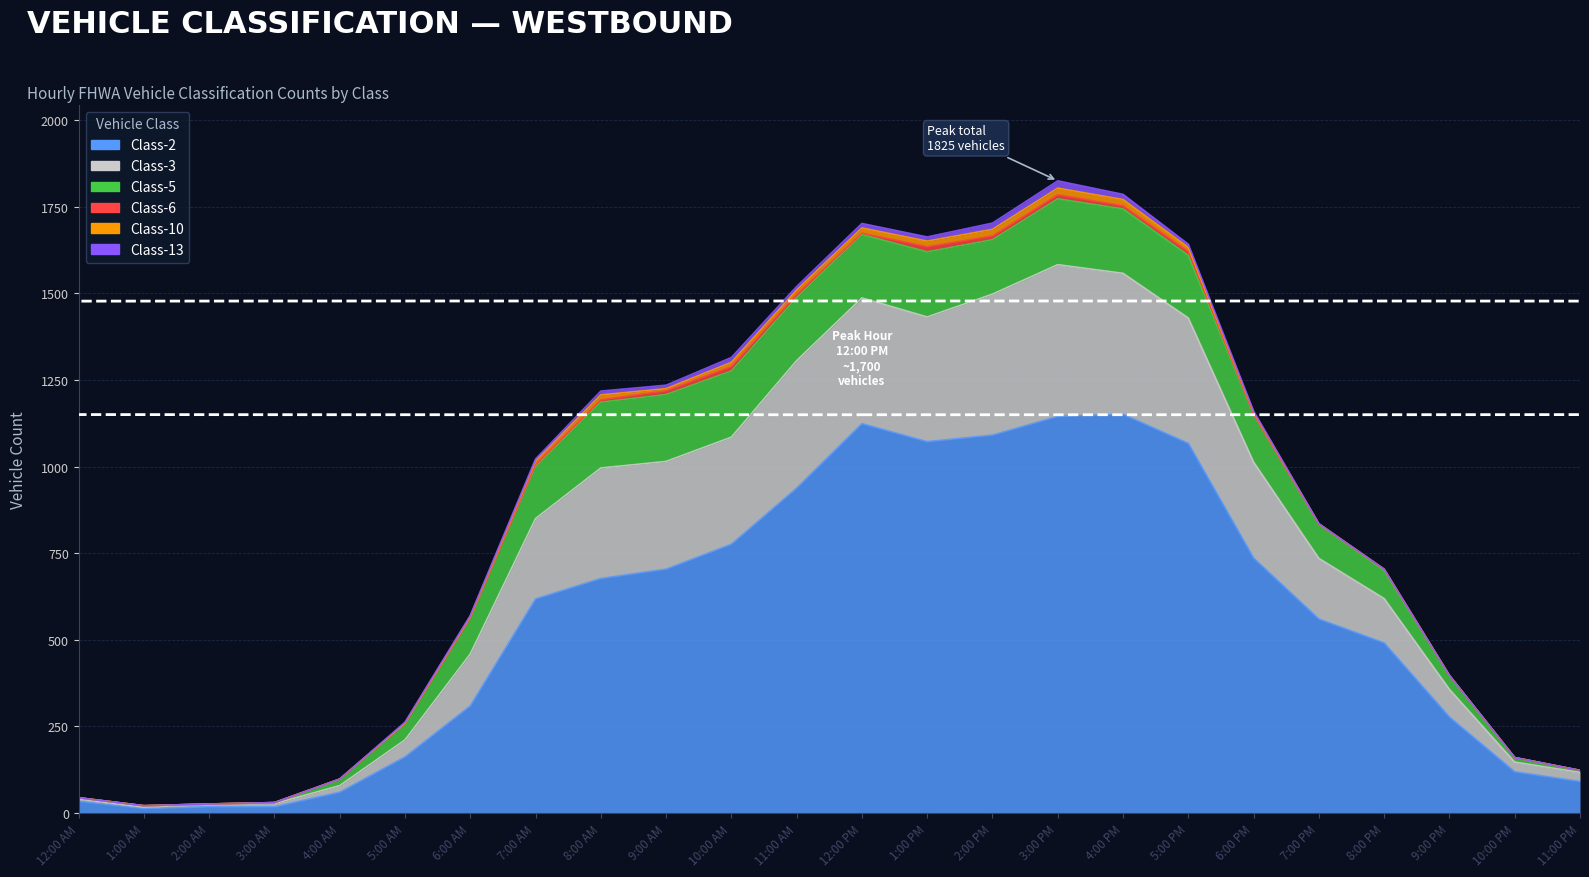

Which series has the largest total across all categories?

Class-2